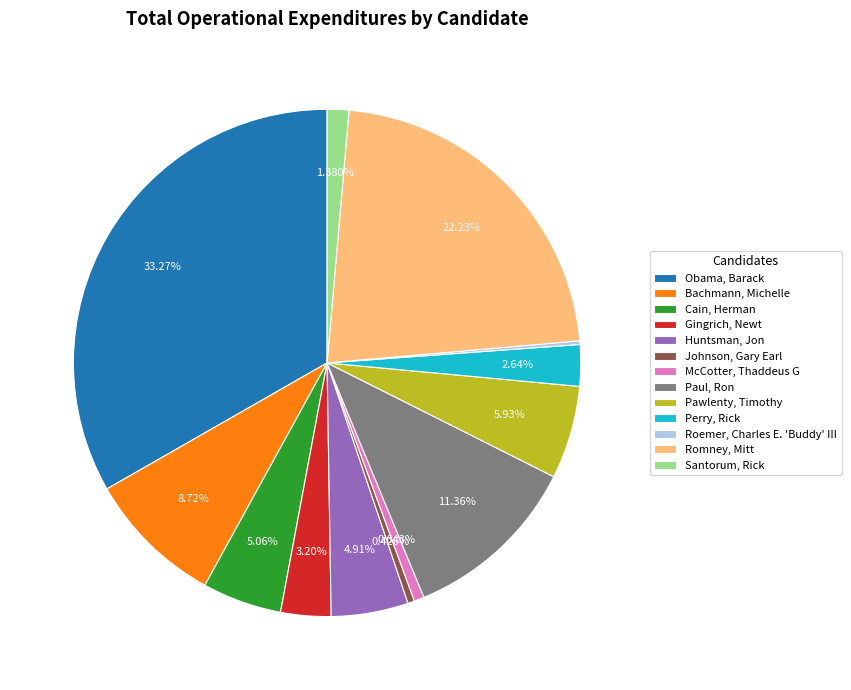

What is the largest slice in the pie chart?

Obama, Barack